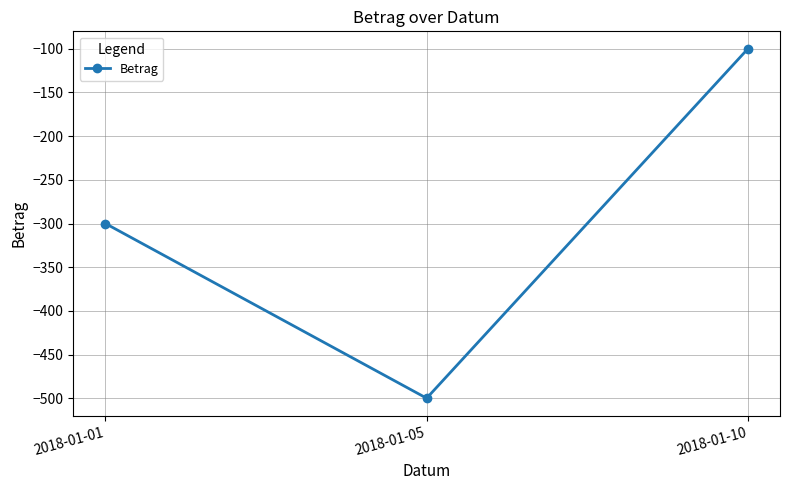

What is the difference between the values at 2018-01-05 and 2018-01-01?

200